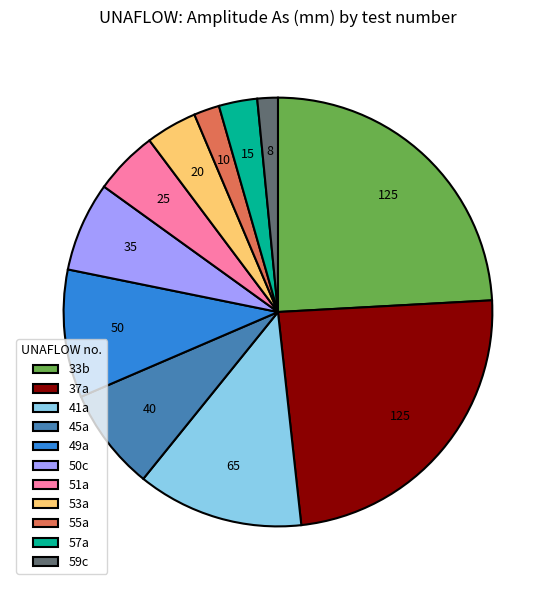

Is 53a the majority of the pie?

No